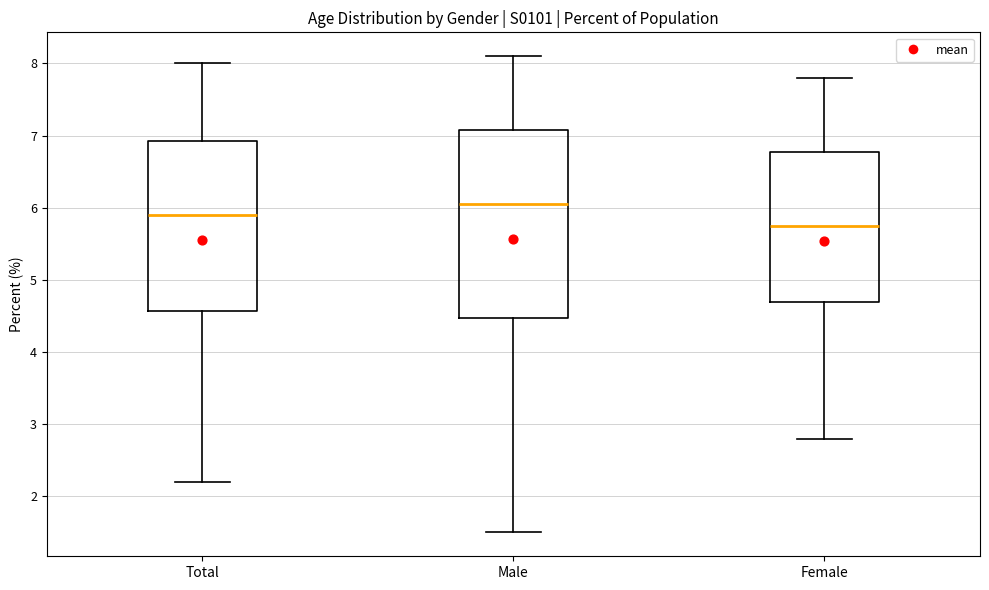

Reading left to right, read every box against the y-axis: the position of its median line, the range the box covers, and the ends of its whiskers. The values are not printed on the chart, so give them approximately, as read against the axis.

Total: median 5.9, box 4.6 to 6.9, whiskers 2.2 to 8.0
Male: median 6.1, box 4.5 to 7.1, whiskers 1.5 to 8.1
Female: median 5.8, box 4.7 to 6.8, whiskers 2.8 to 7.8